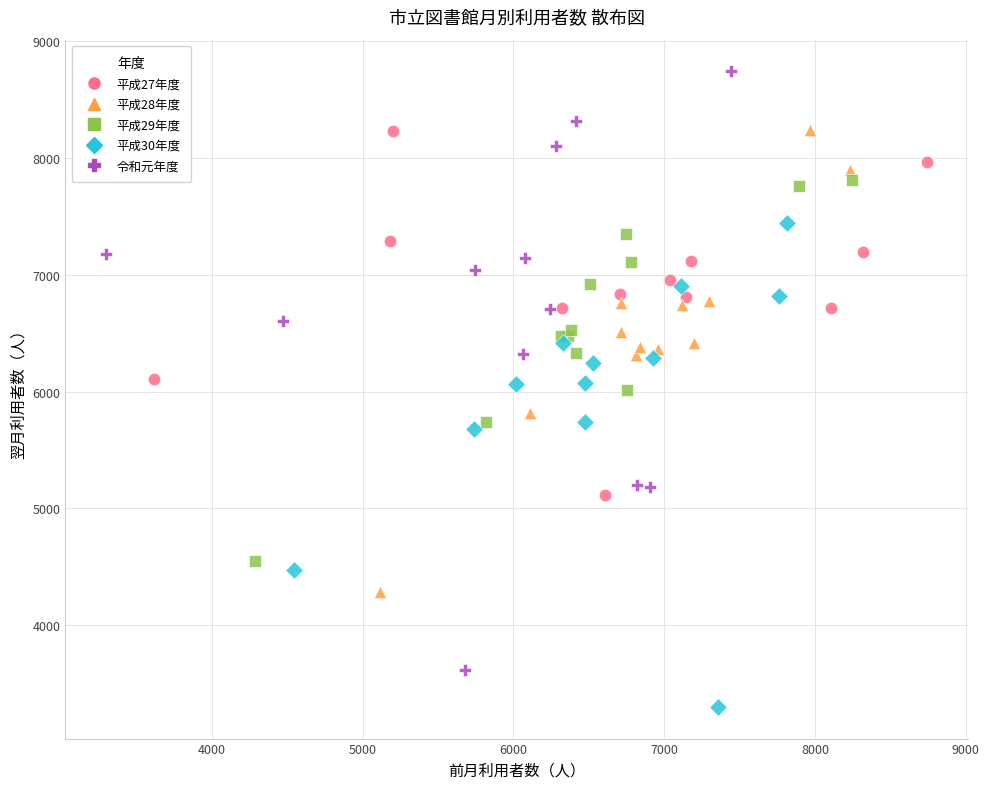

Which series contains the lowest Y value?

平成30年度